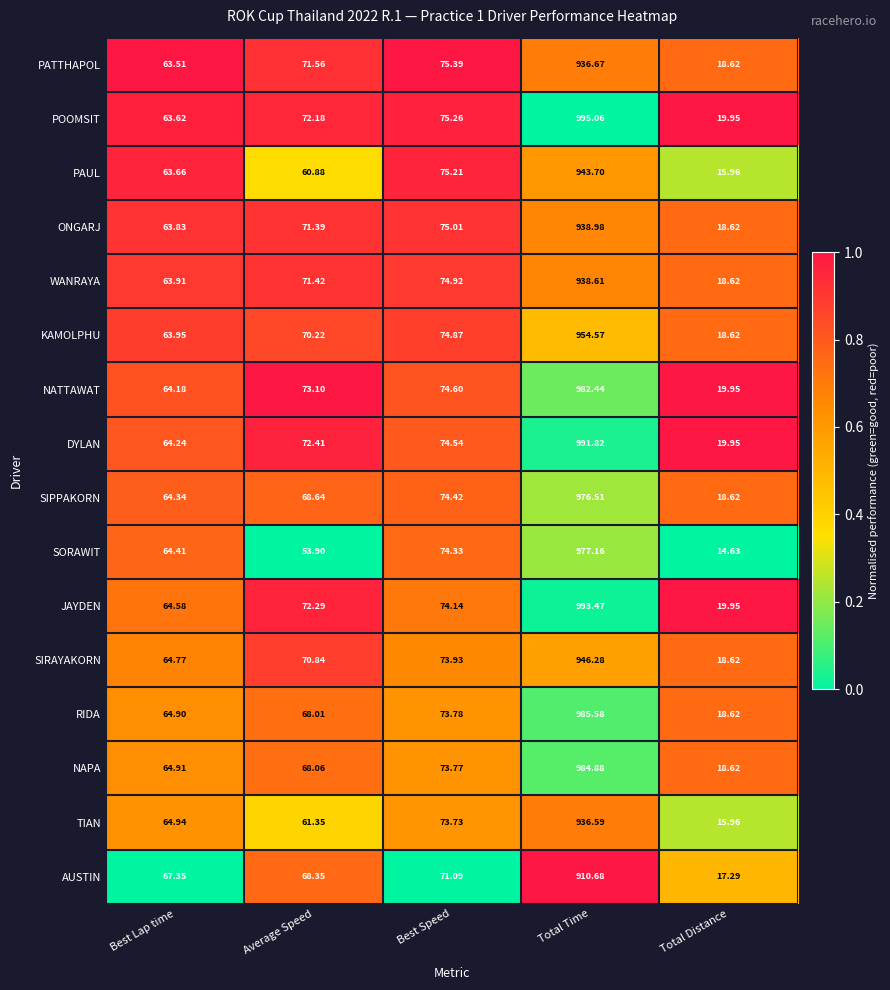

What is the difference between the highest and lowest values at Total Distance?

5.3